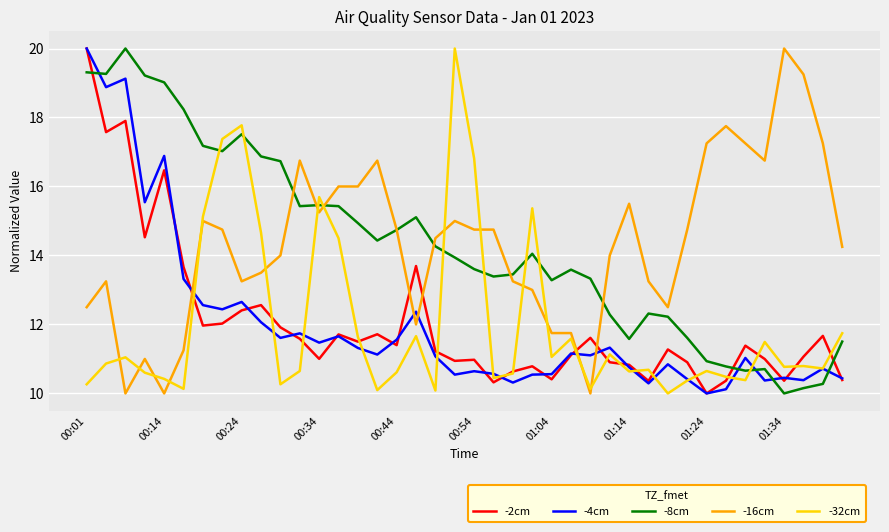

True or false: -4cm has more than 0 interior local peaks.

True